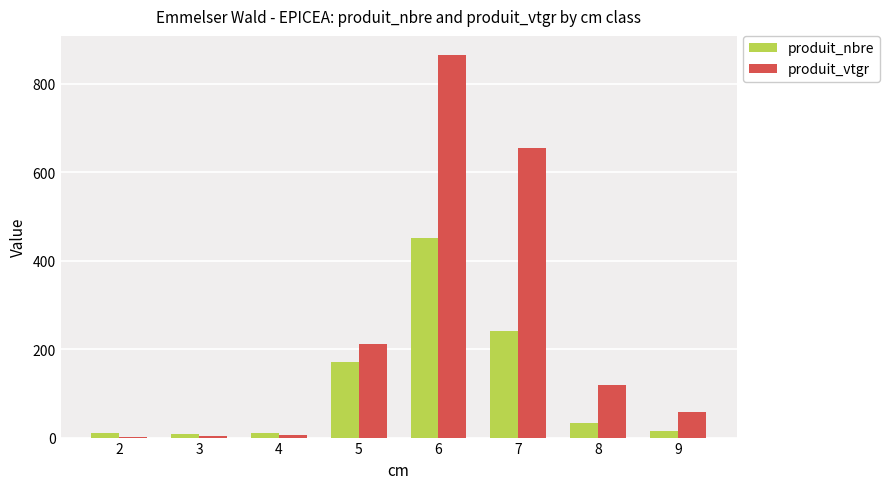

The value of produit_vtgr at 5 is 212.6. True or false?

True